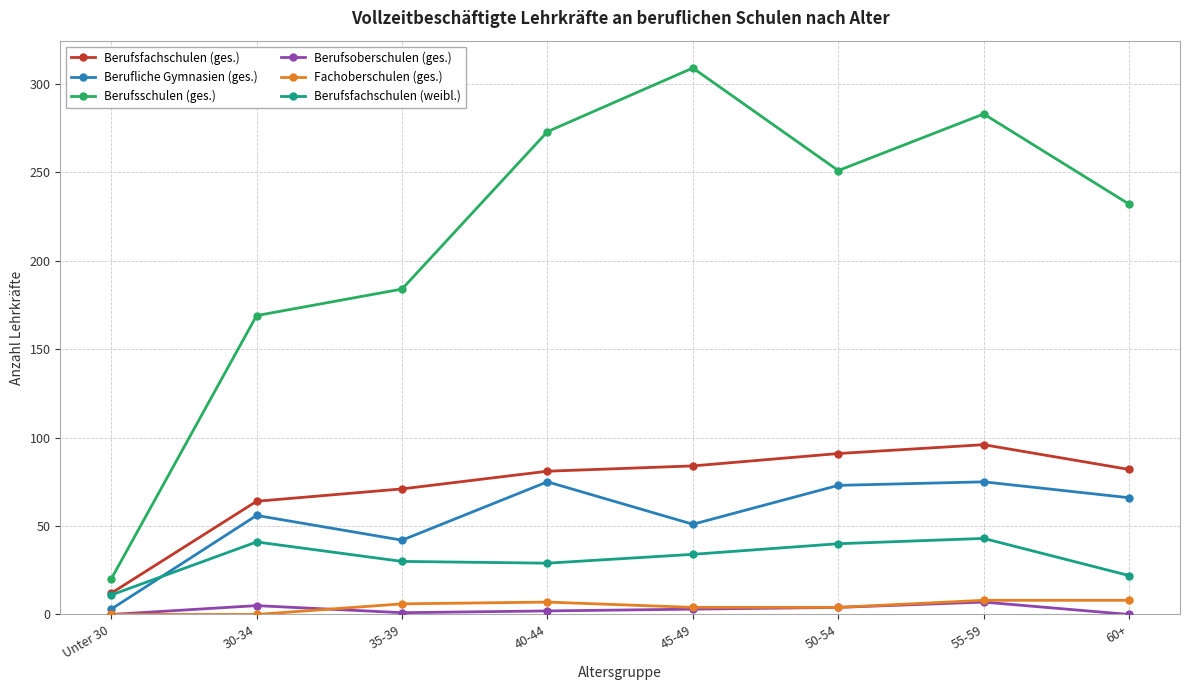

Which series changed the most between Unter 30 and 60+?

Berufsschulen (ges.)